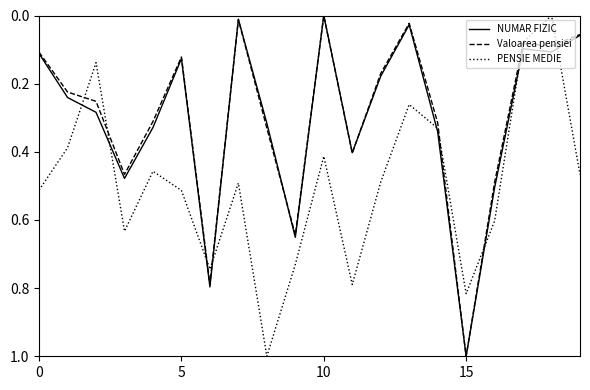

What is the maximum value for NUMAR FIZIC?

1.0